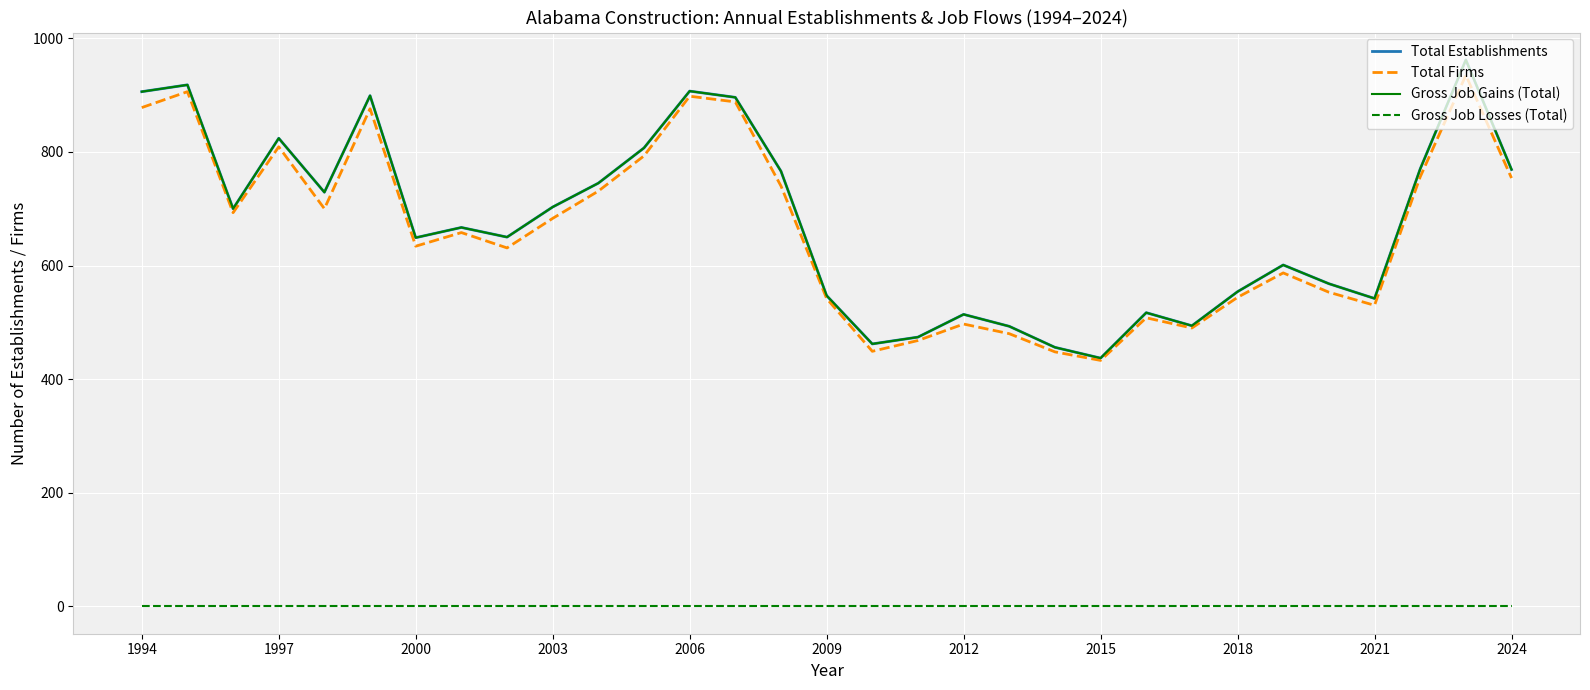

Where is the first local maximum for Total Establishments?

1997